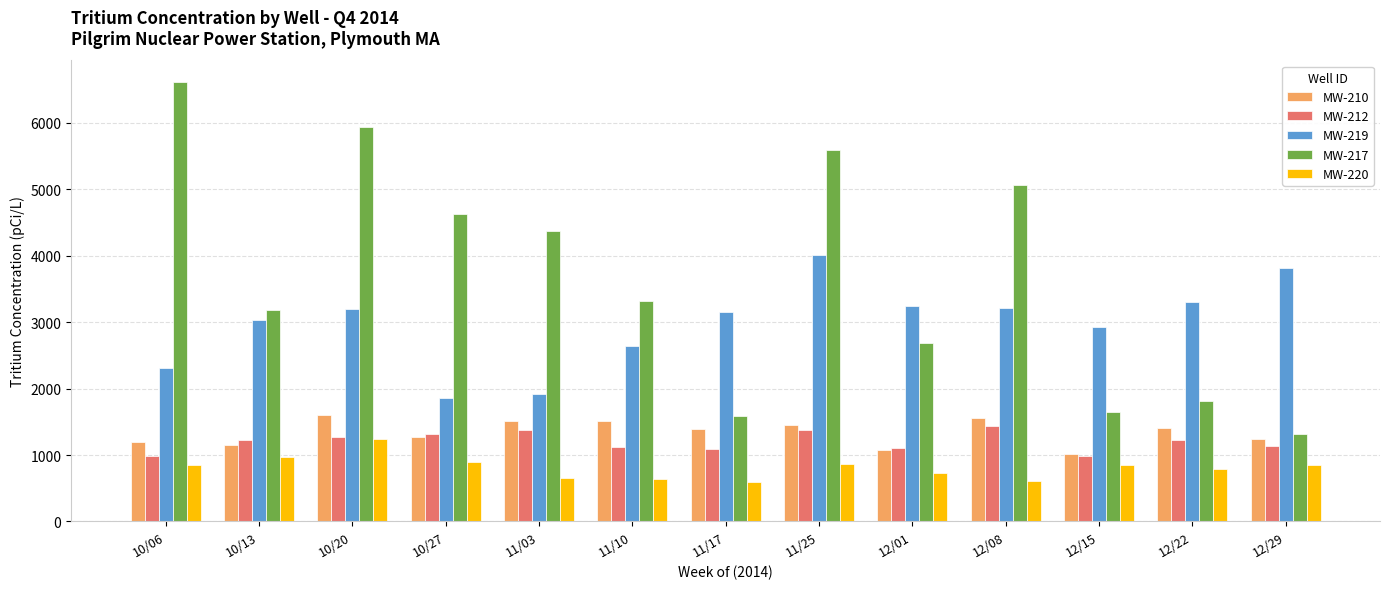

Between 10/06 and 12/15, which series saw the biggest shift?

MW-217